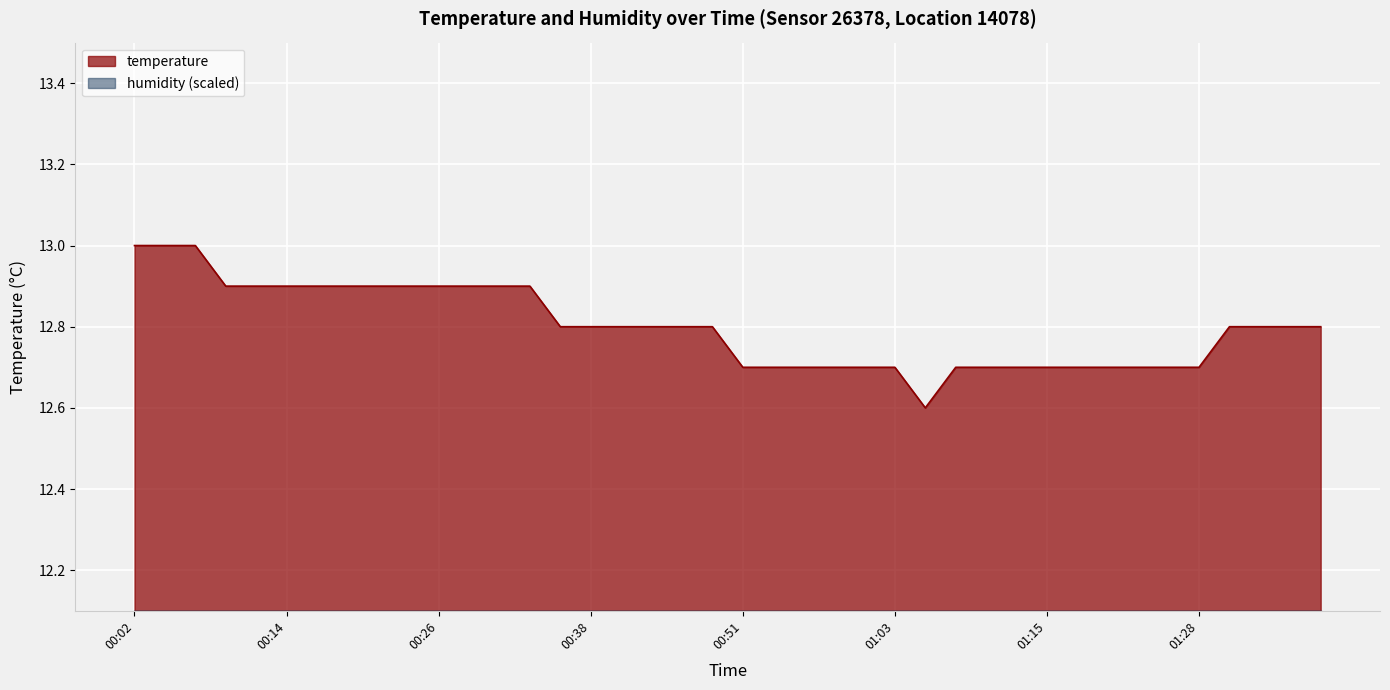

What is the difference between the values at 01:15 and 00:16?

0.2